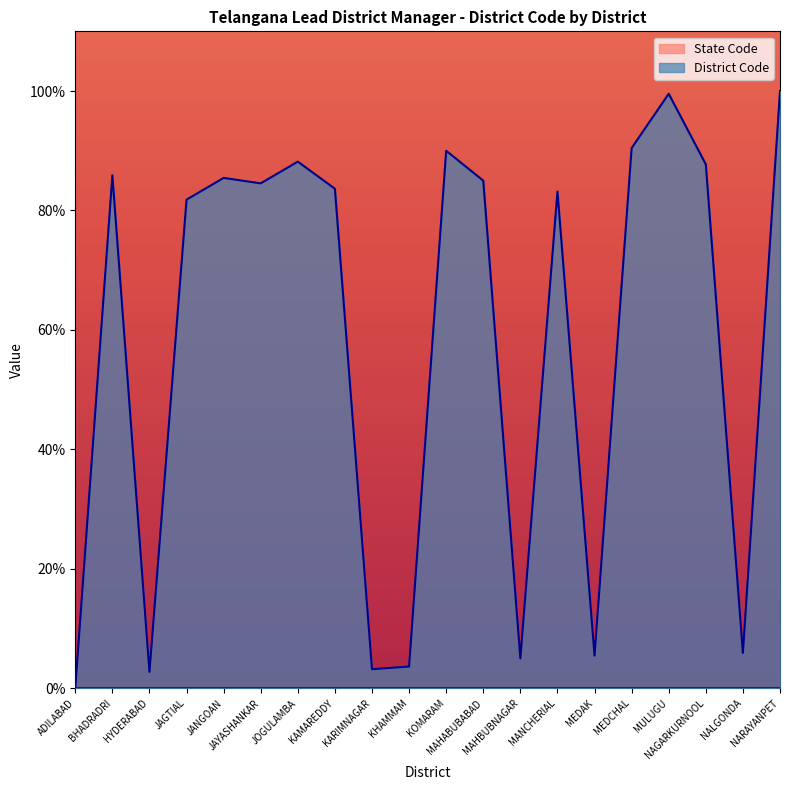

How many lines are shown in the chart?

2